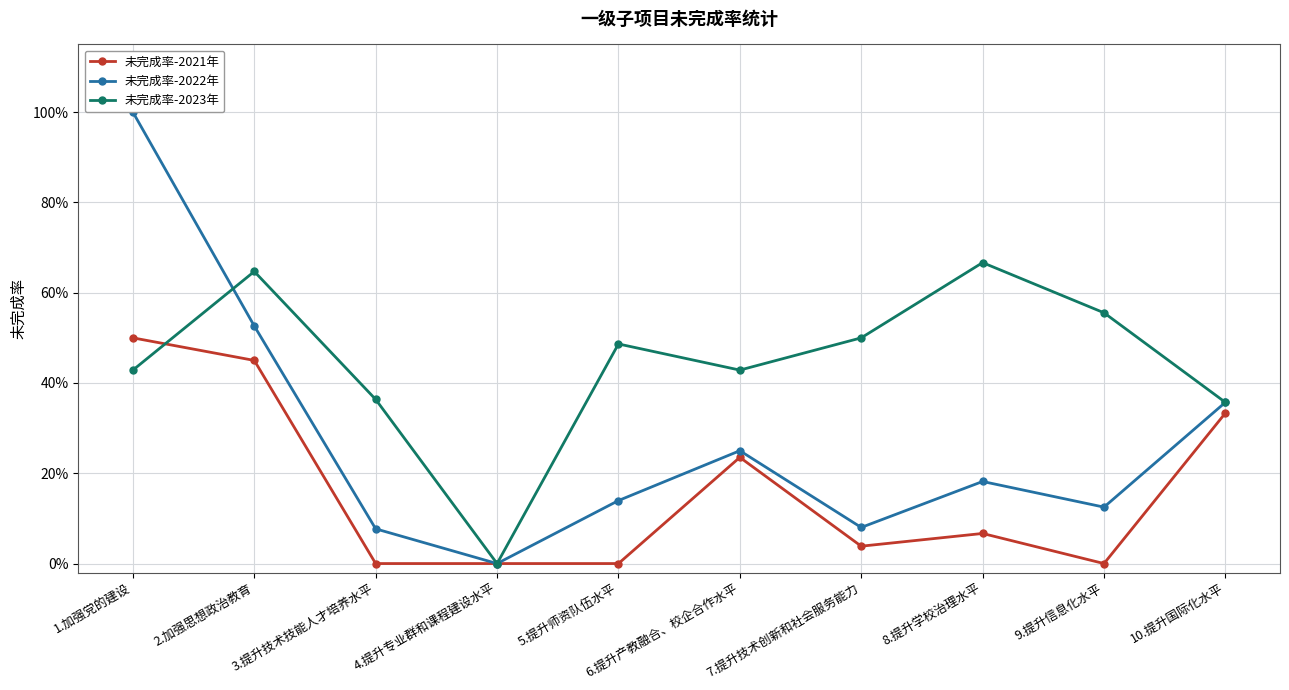

The 未完成率-2023年 series shows 0.2 at 6.提升产教融合、校企合作水平. True or false?

False